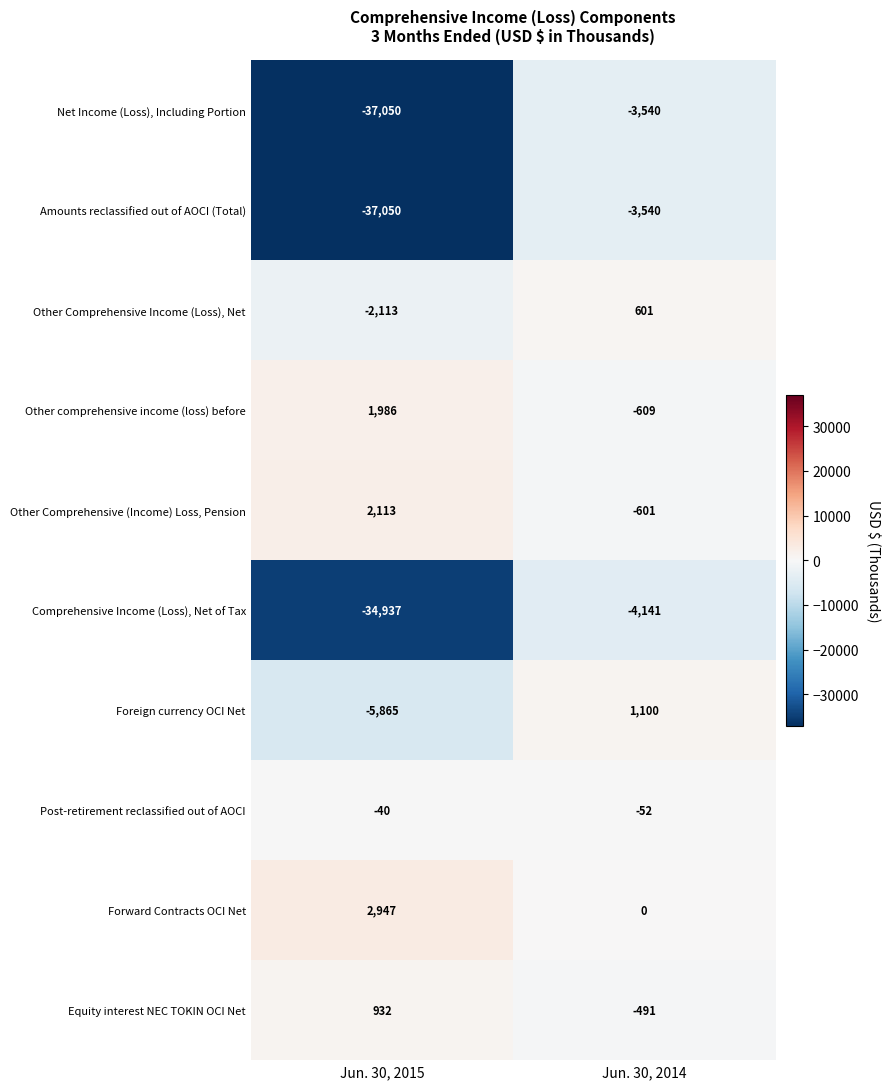

Reading left to right, transcribe all the data shown in this chart.

Net Income (Loss), Including Portion: Jun. 30, 2015=-37050	Jun. 30, 2014=-3540
Amounts reclassified out of AOCI (Total): Jun. 30, 2015=-37050	Jun. 30, 2014=-3540
Other Comprehensive Income (Loss), Net: Jun. 30, 2015=-2113	Jun. 30, 2014=601
Other comprehensive income (loss) before: Jun. 30, 2015=1986	Jun. 30, 2014=-609
Other Comprehensive (Income) Loss, Pension: Jun. 30, 2015=2113	Jun. 30, 2014=-601
Comprehensive Income (Loss), Net of Tax: Jun. 30, 2015=-34937	Jun. 30, 2014=-4141
Foreign currency OCI Net: Jun. 30, 2015=-5865	Jun. 30, 2014=1100
Post-retirement reclassified out of AOCI: Jun. 30, 2015=-40	Jun. 30, 2014=-52
Forward Contracts OCI Net: Jun. 30, 2015=2947	Jun. 30, 2014=0
Equity interest NEC TOKIN OCI Net: Jun. 30, 2015=932	Jun. 30, 2014=-491